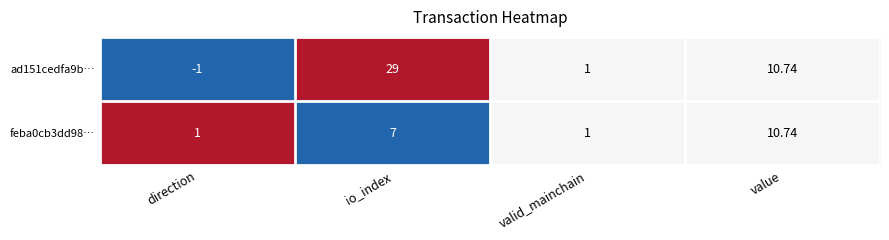

Between direction and io_index, which series saw the biggest shift?

ad151cedfa9b…